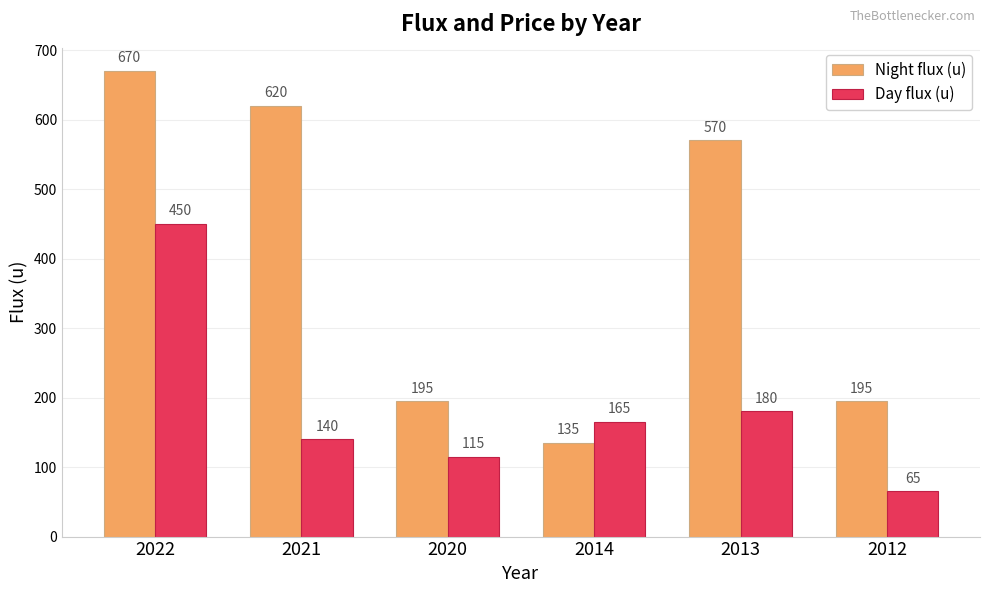

Rank the series by their average value, from lowest to highest.

Day flux (u), Night flux (u)